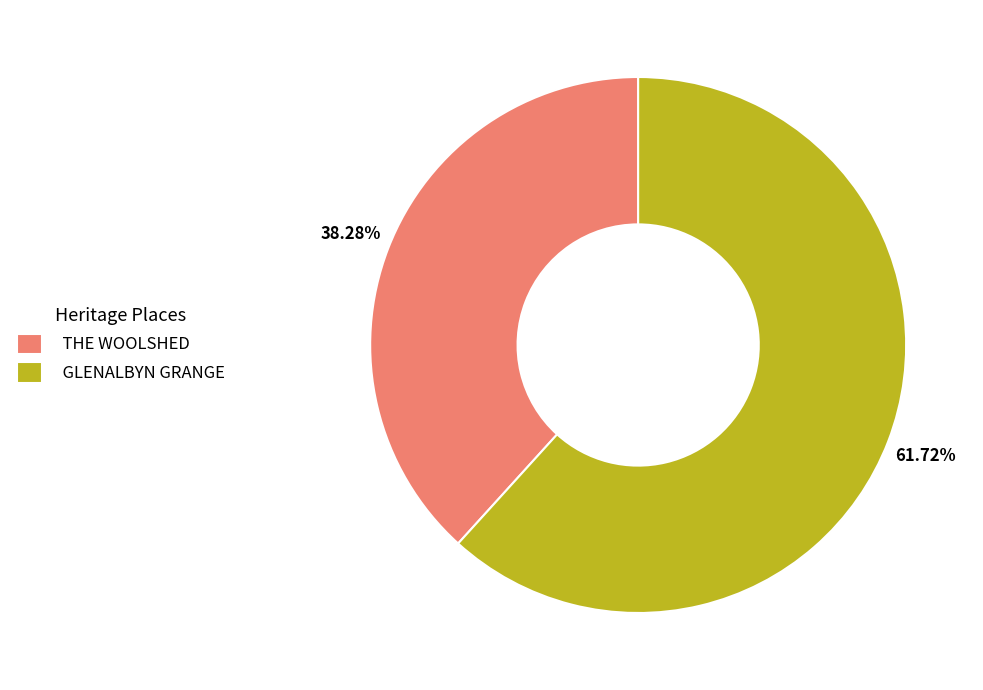

What portion of the pie excludes GLENALBYN GRANGE?

38.3%